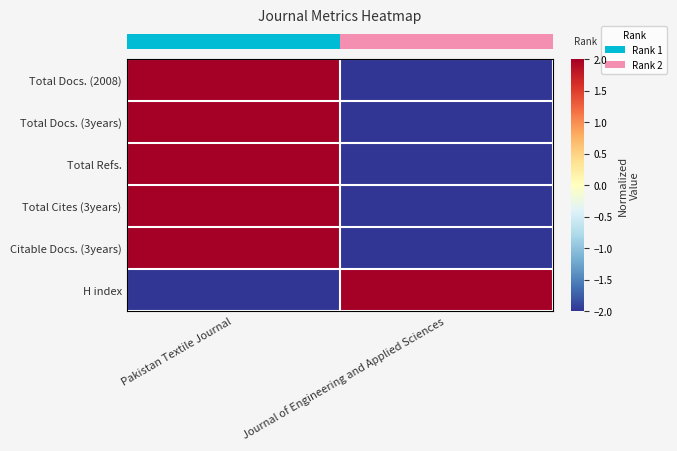

What is the difference between the highest and lowest values at Journal of Engineering and Applied Sciences?

4